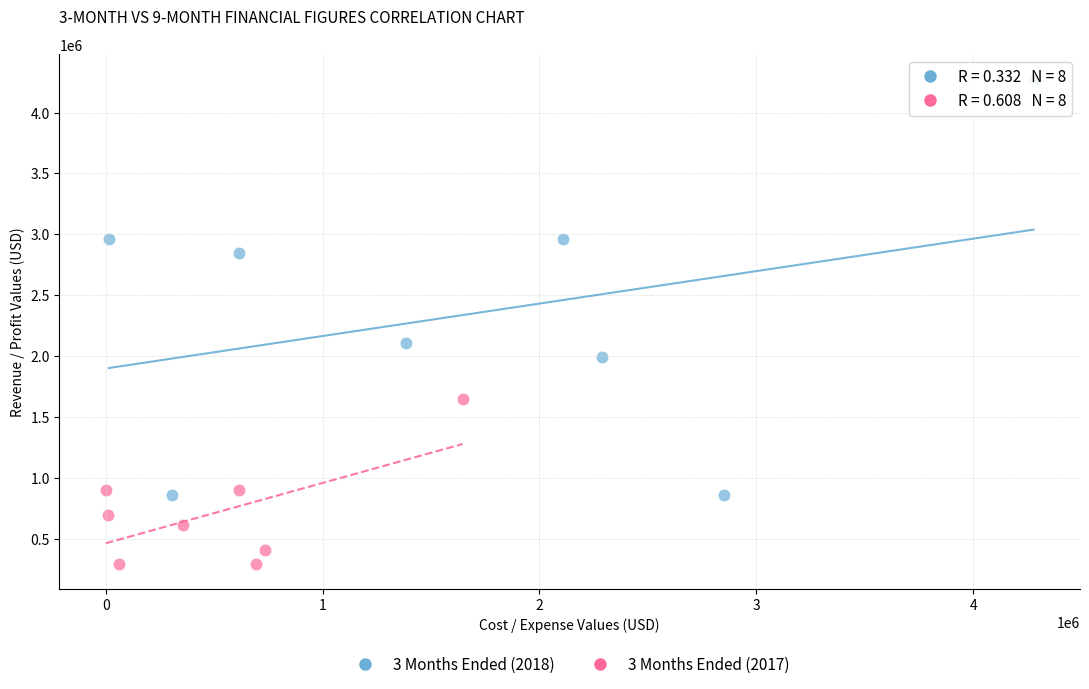

Which series contains the lowest Y value?

3 Months Ended (2017)